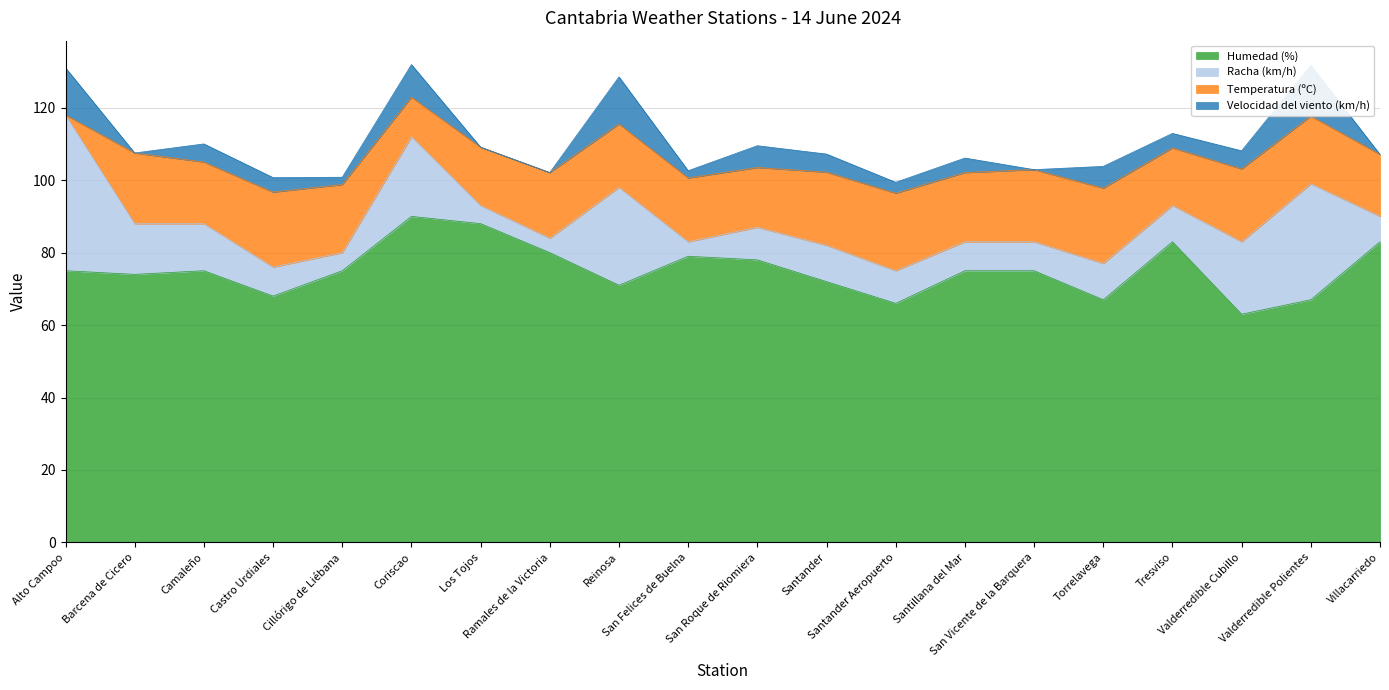

At which category is the sum across all series the highest?

Coriscao